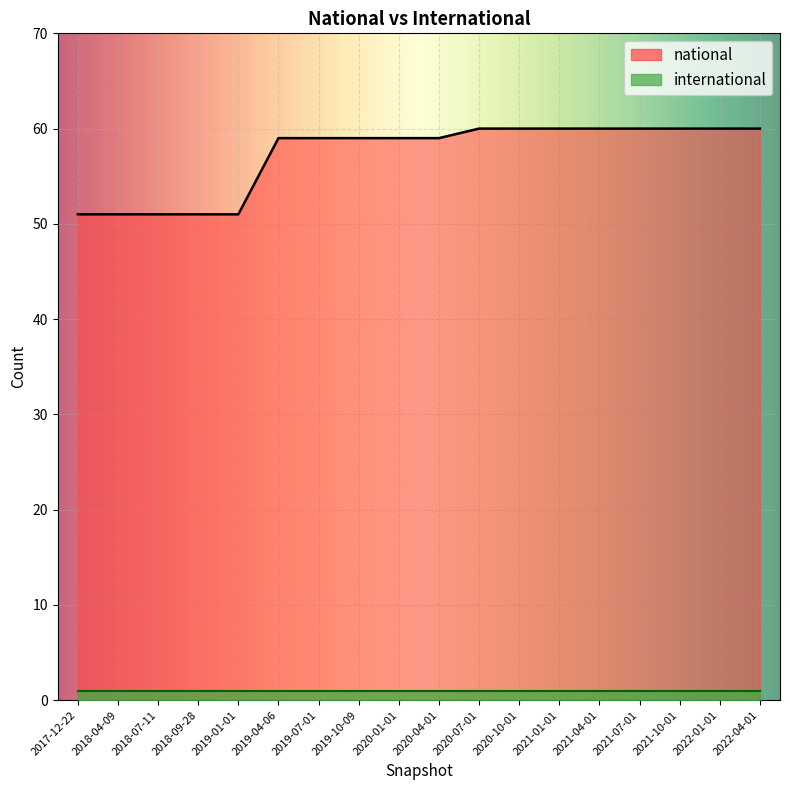

List the labels in order of value, smallest first.

2017-12-22, 2018-04-09, 2018-07-11, 2018-09-28, 2019-01-01, 2019-04-06, 2019-07-01, 2019-10-09, 2020-01-01, 2020-04-01, 2020-07-01, 2020-10-01, 2021-01-01, 2021-04-01, 2021-07-01, 2021-10-01, 2022-01-01, 2022-04-01